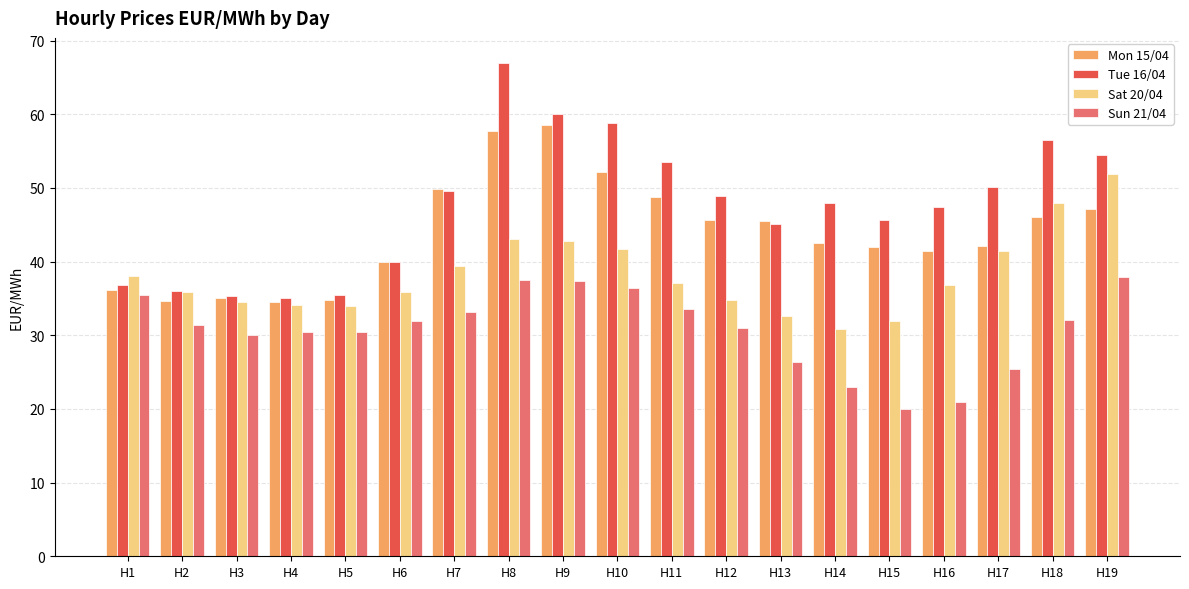

Between H4 and H6, which series saw the biggest shift?

Mon 15/04